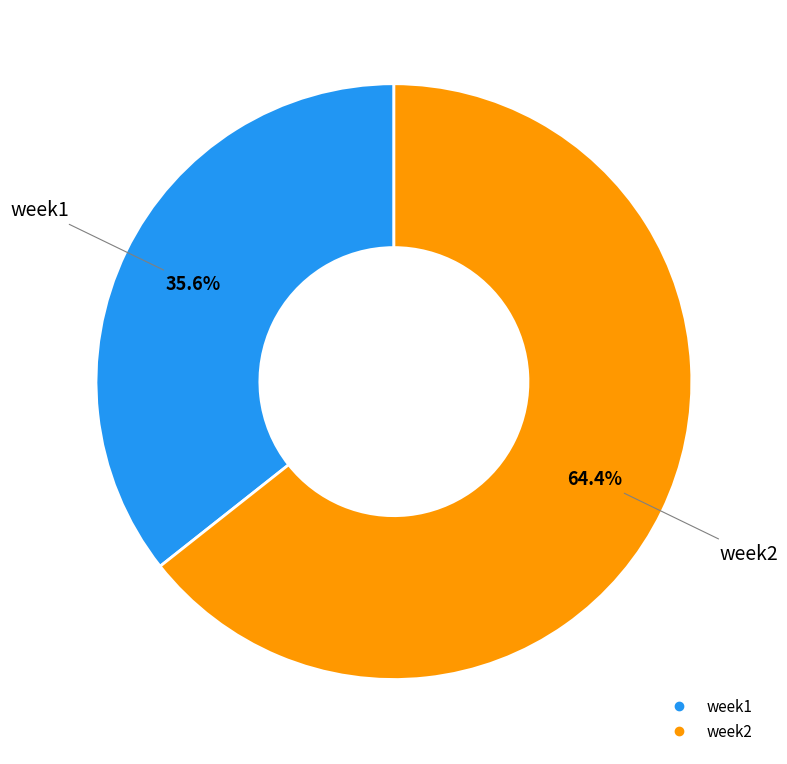

Is it true that week1 is 36% of the pie?

True